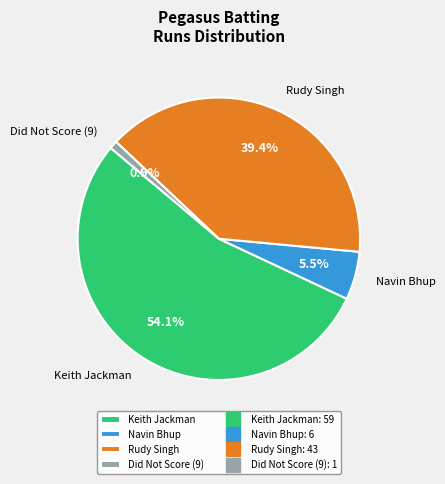

Is Keith Jackman the majority of the pie?

Yes